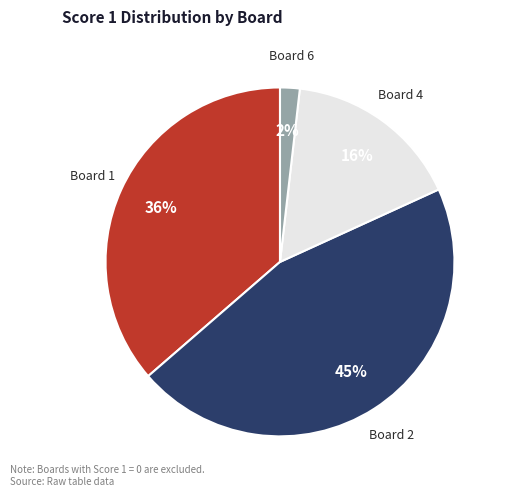

Does any single category account for the majority?

No